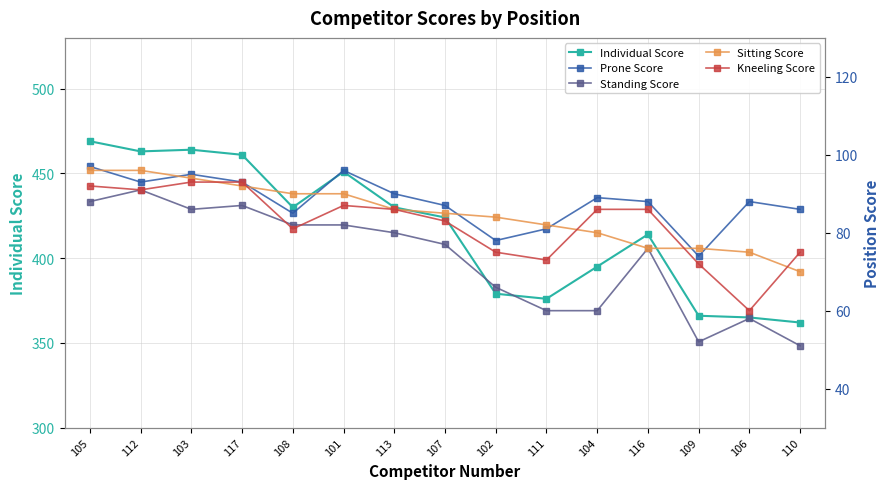

The value of Sitting Score at 106 is 75. True or false?

True